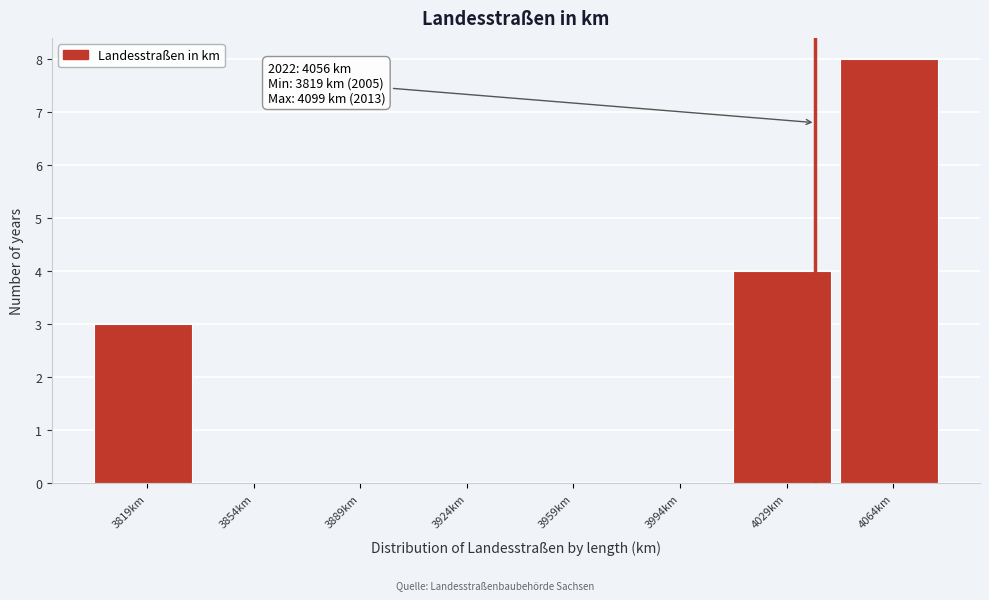

Reading left to right, extract all data points from this chart.

3819km=3	3854km=0	3889km=0	3924km=0	3959km=0	3994km=0	4029km=4	4064km=8